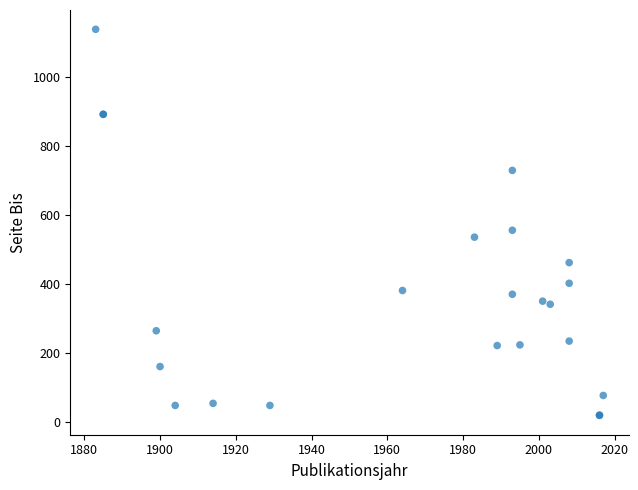

What Y value in the scatter plot is closest to 579?

556